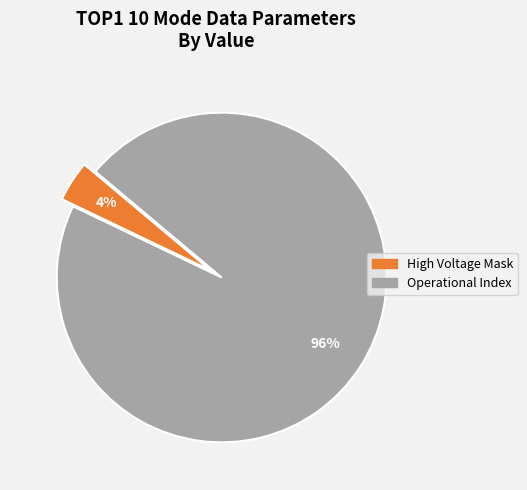

To the nearest percent, what is the average slice percentage?

50%